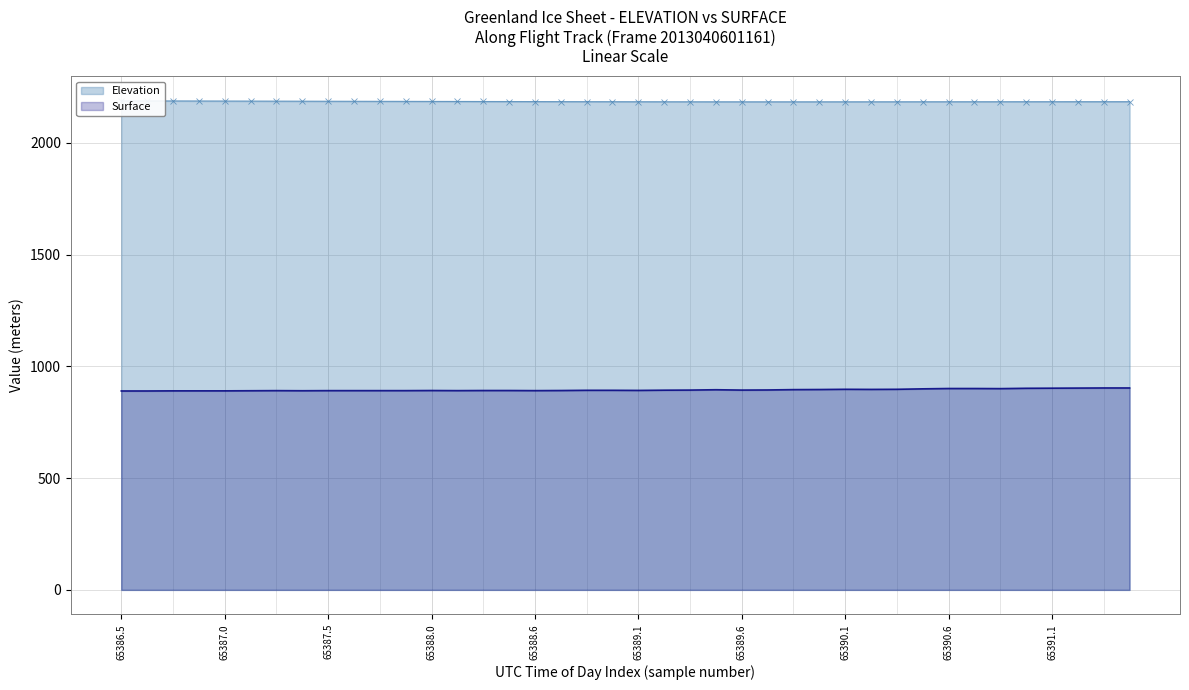

What is the average value of the Elevation series?

2185.5